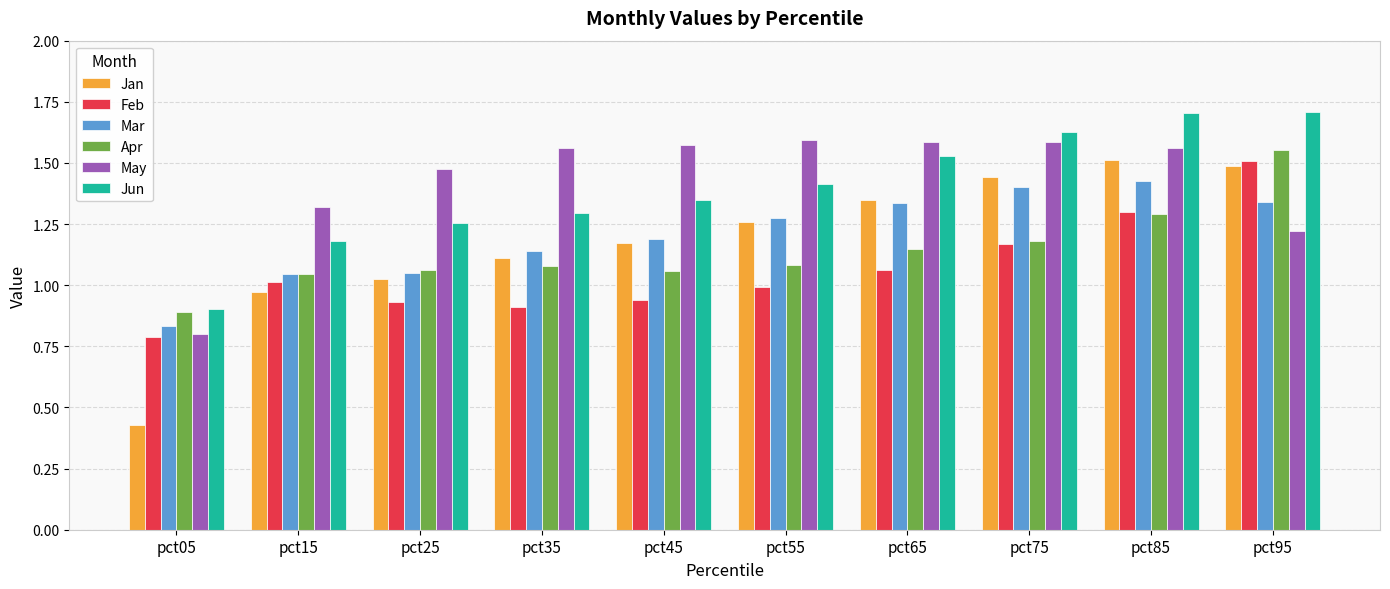

What is the difference between the maximum and second lowest values in the Jun series?

0.5